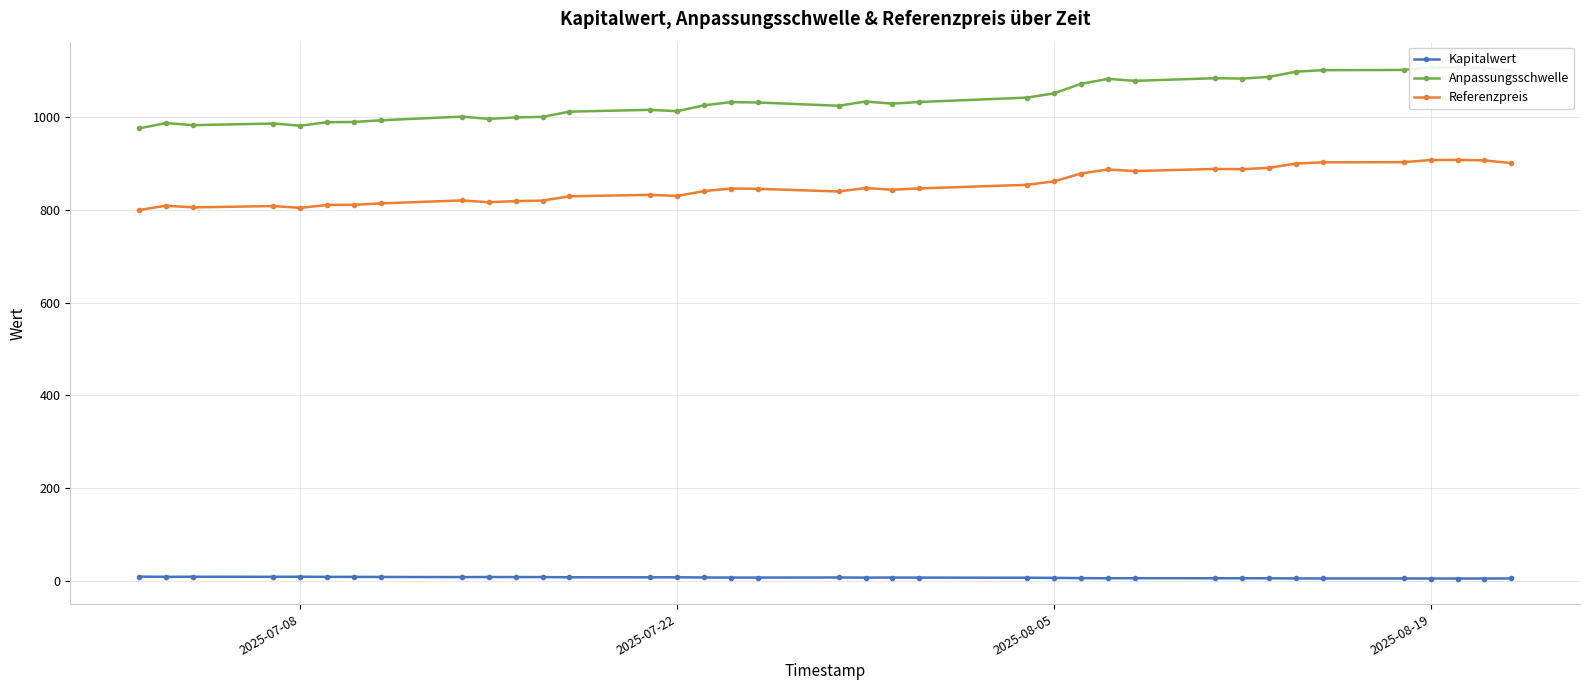

At how many categories does at least one series exceed 214?

37